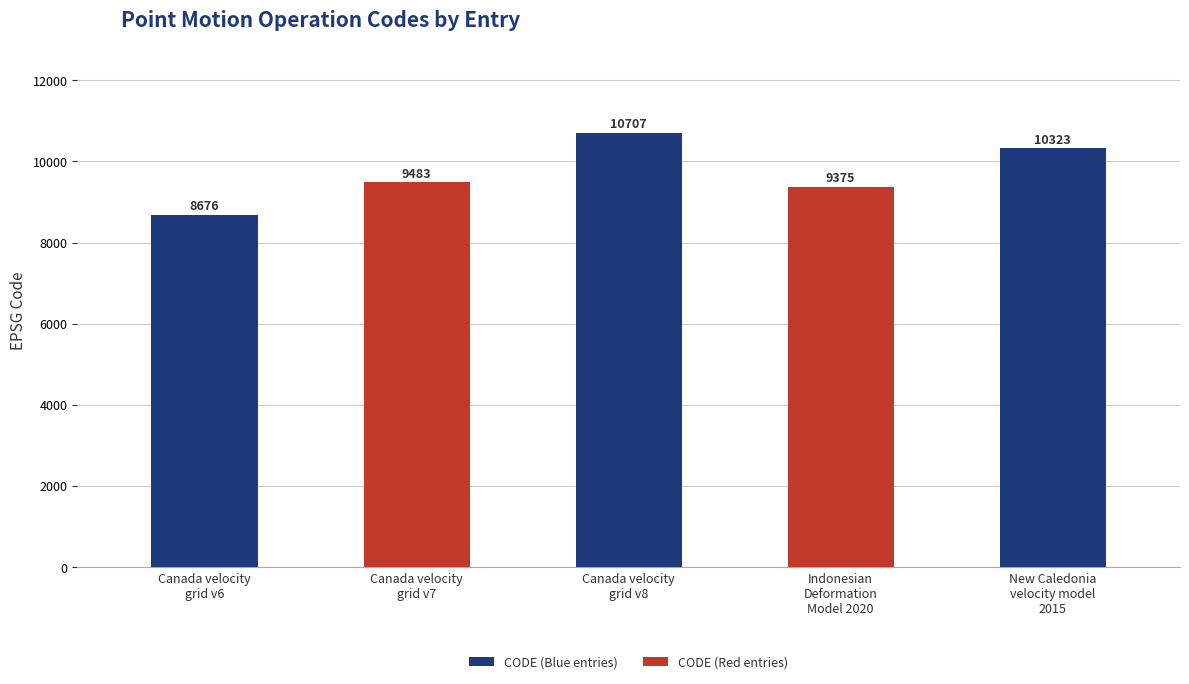

Which label corresponds to the largest value in the chart?

Canada velocity
grid v8